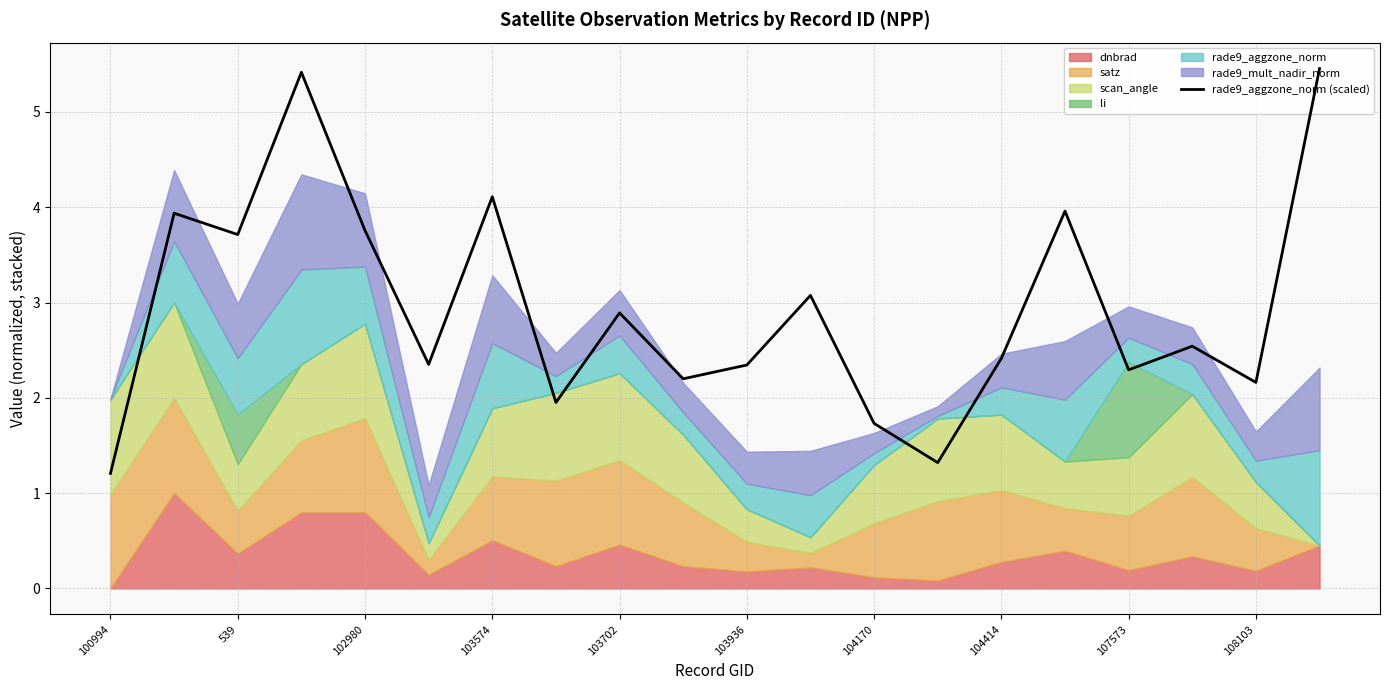

What is the ratio of the value at 102980 to the value at 108103?

1.7